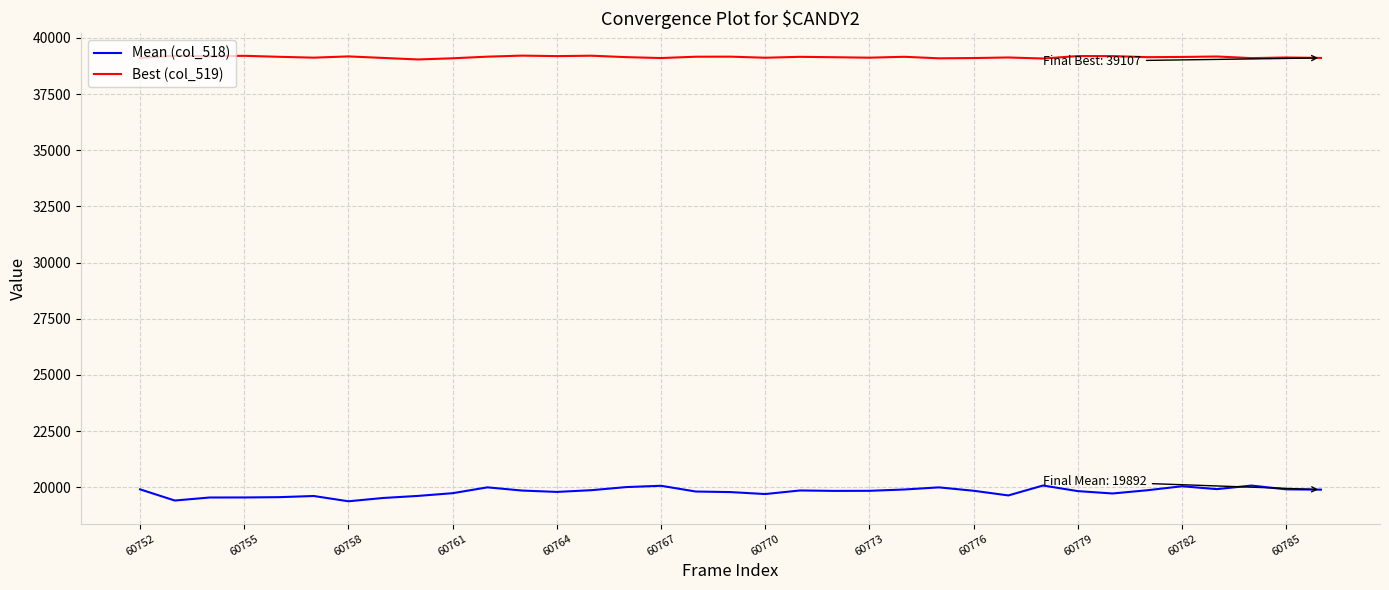

True or false: Mean (col_518) and Best (col_519) intersect in this chart.

False